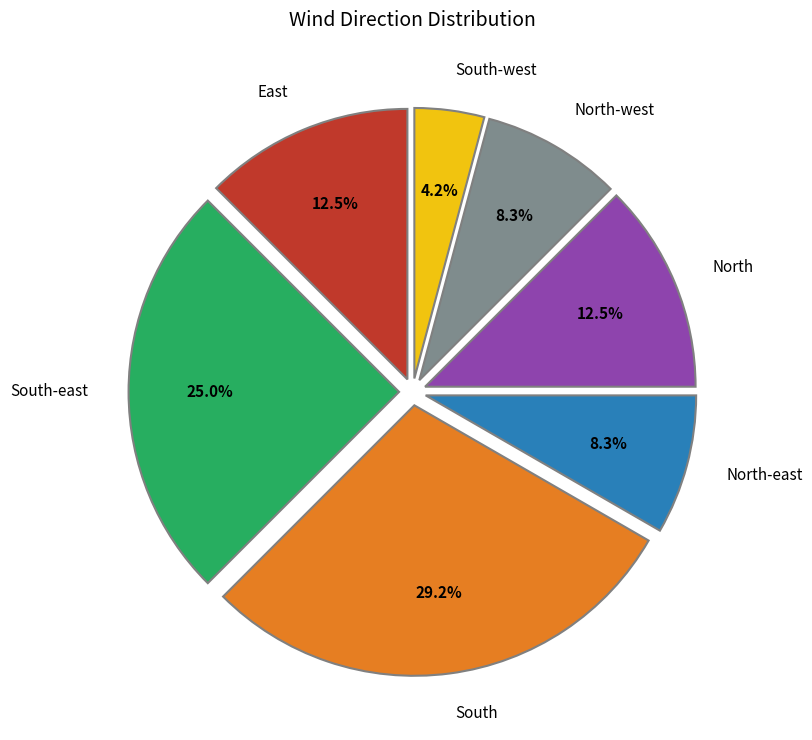

Is the sum of South and South-east greater than half?

Yes